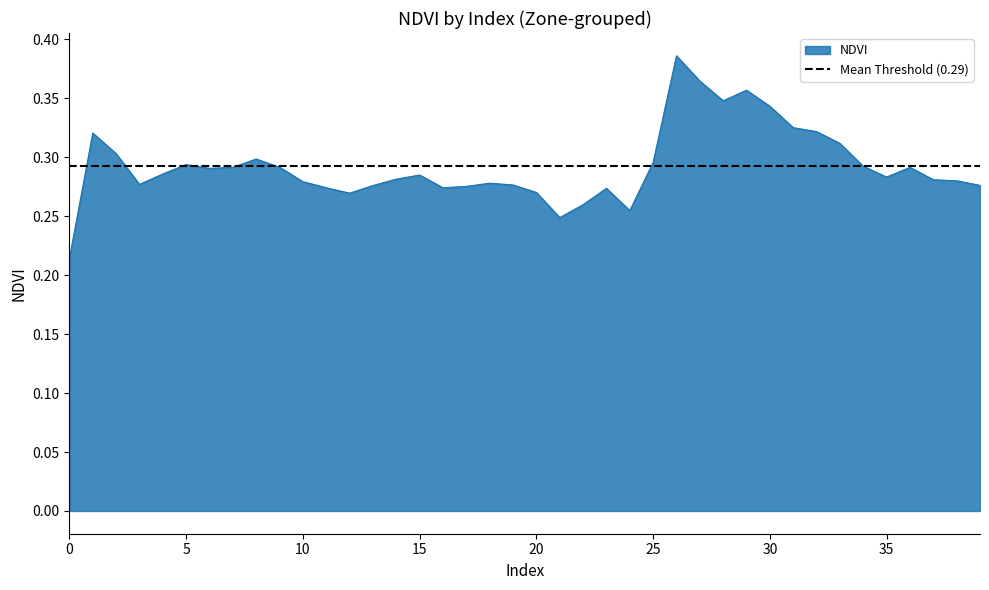

Reading right to left, extract all data points from this chart.

39=0.3	38=0.3	37=0.3	36=0.3	35=0.3	34=0.3	33=0.3	32=0.3	31=0.3	30=0.3	29=0.4	28=0.3	27=0.4	26=0.4	25=0.3	24=0.3	23=0.3	22=0.3	21=0.2	20=0.3	19=0.3	18=0.3	17=0.3	16=0.3	15=0.3	14=0.3	13=0.3	12=0.3	11=0.3	10=0.3	9=0.3	8=0.3	7=0.3	6=0.3	5=0.3	4=0.3	3=0.3	2=0.3	1=0.3	0=0.2